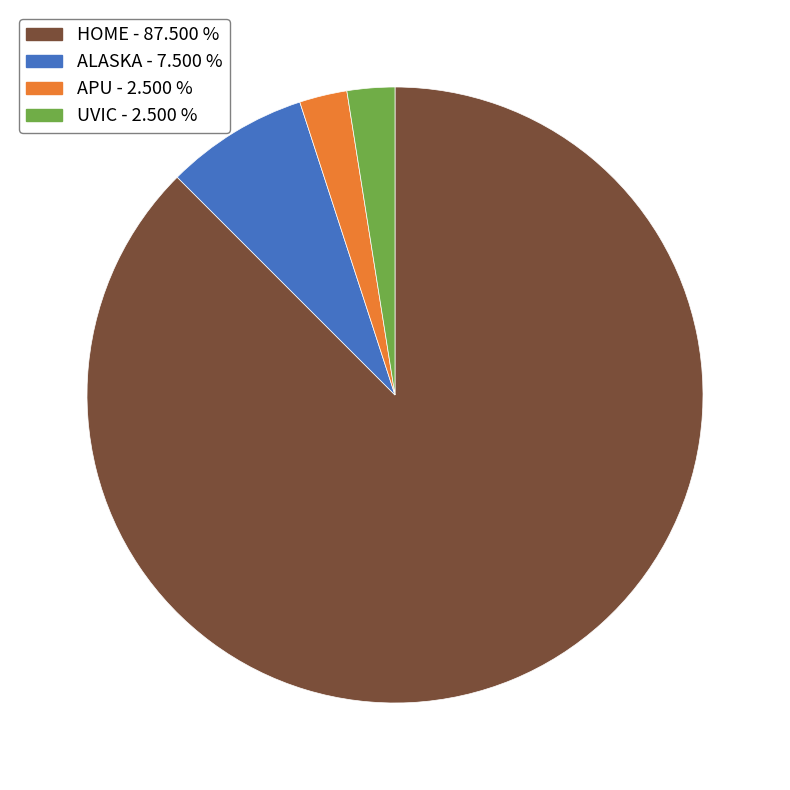

Combined, do ALASKA and UVIC account for over 50%?

No